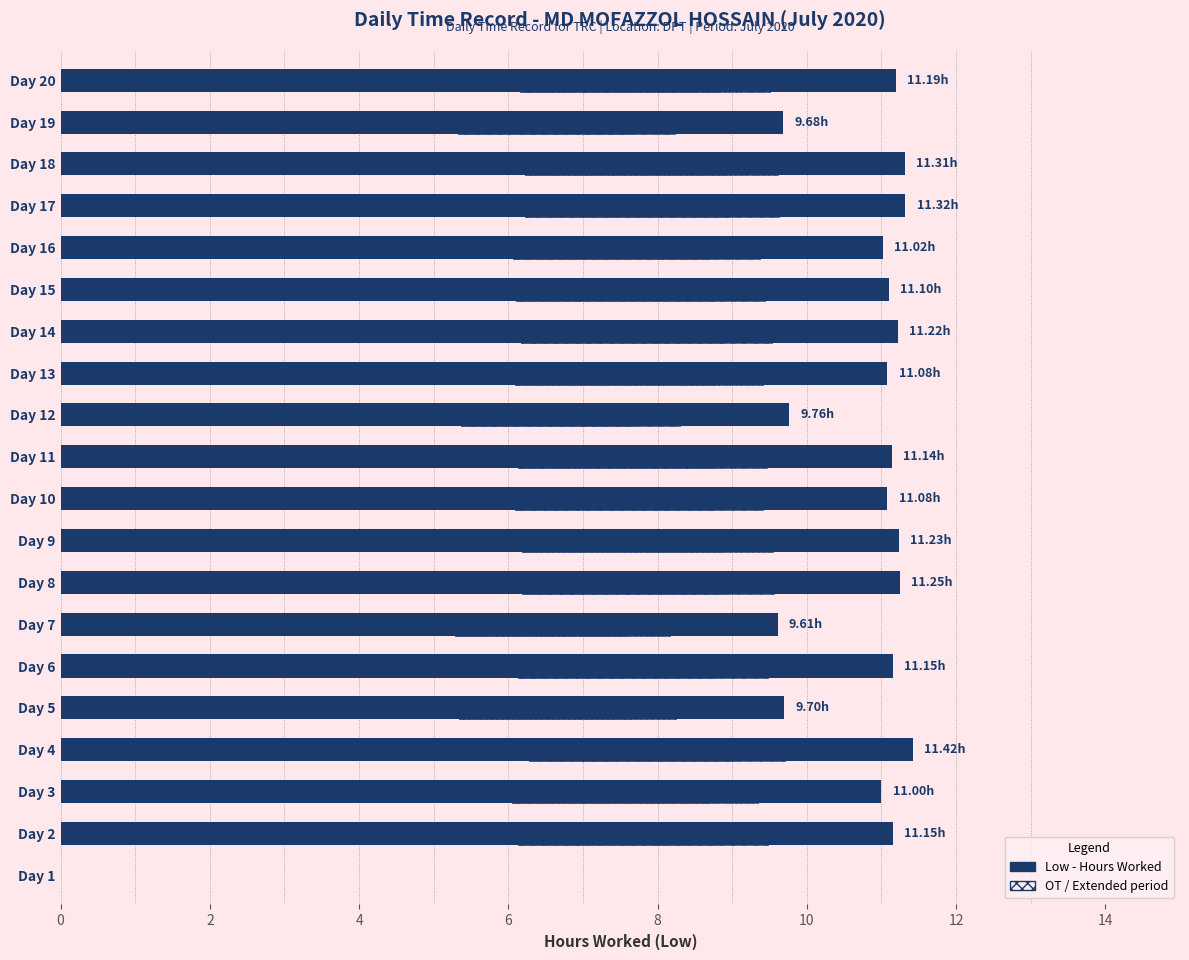

True or false: the data shows 17.1 at Day 16.

False